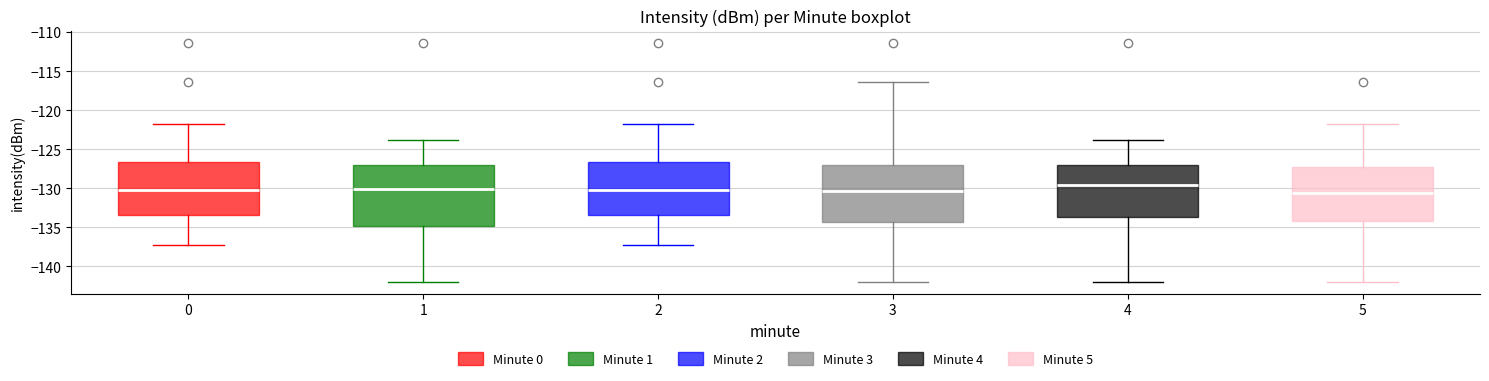

Reading left to right, transcribe this box plot: for each box, give where its median line is, the range the box spans, and where its two whiskers end, as read against the y-axis. The values are not printed on the chart, so give them approximately, as read against the axis.

0: median -130.0, box -133.5 to -126.5, whiskers -137.5 to -121.5
1: median -130.0, box -135.0 to -127.0, whiskers -142.0 to -124.0
2: median -130.0, box -133.5 to -126.5, whiskers -137.5 to -121.5
3: median -130.5, box -134.5 to -127.0, whiskers -142.0 to -116.5
4: median -129.5, box -133.5 to -127.0, whiskers -142.0 to -124.0
5: median -130.5, box -134.0 to -127.5, whiskers -142.0 to -121.5